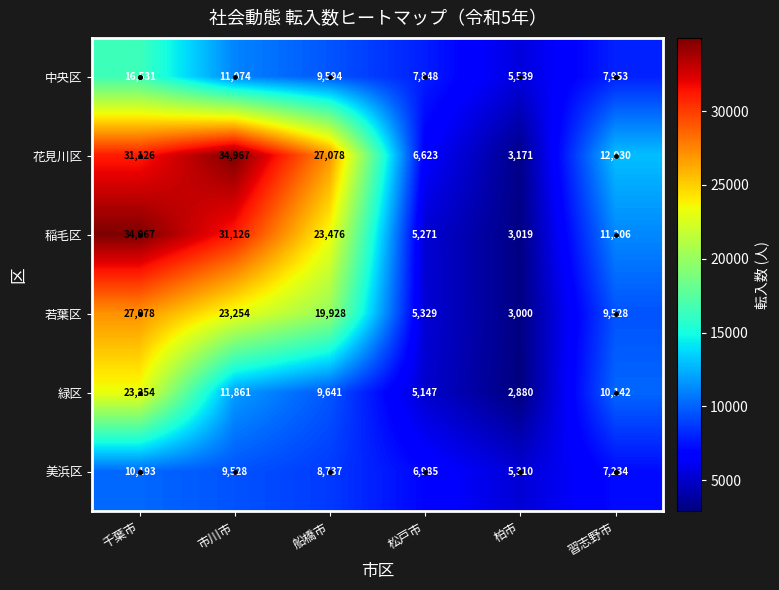

At how many categories does at least one series exceed 18153?

3